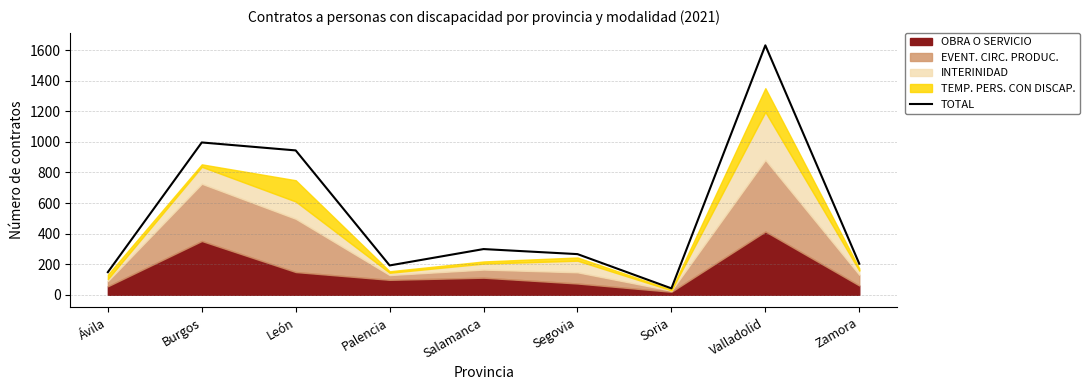

What is the difference between the maximum and second lowest values?

1483